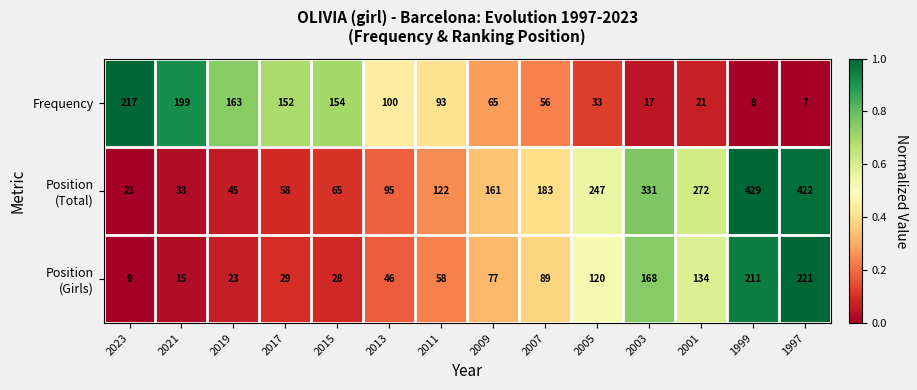

Which series changed the most between 2023 and 2015?

Frequency